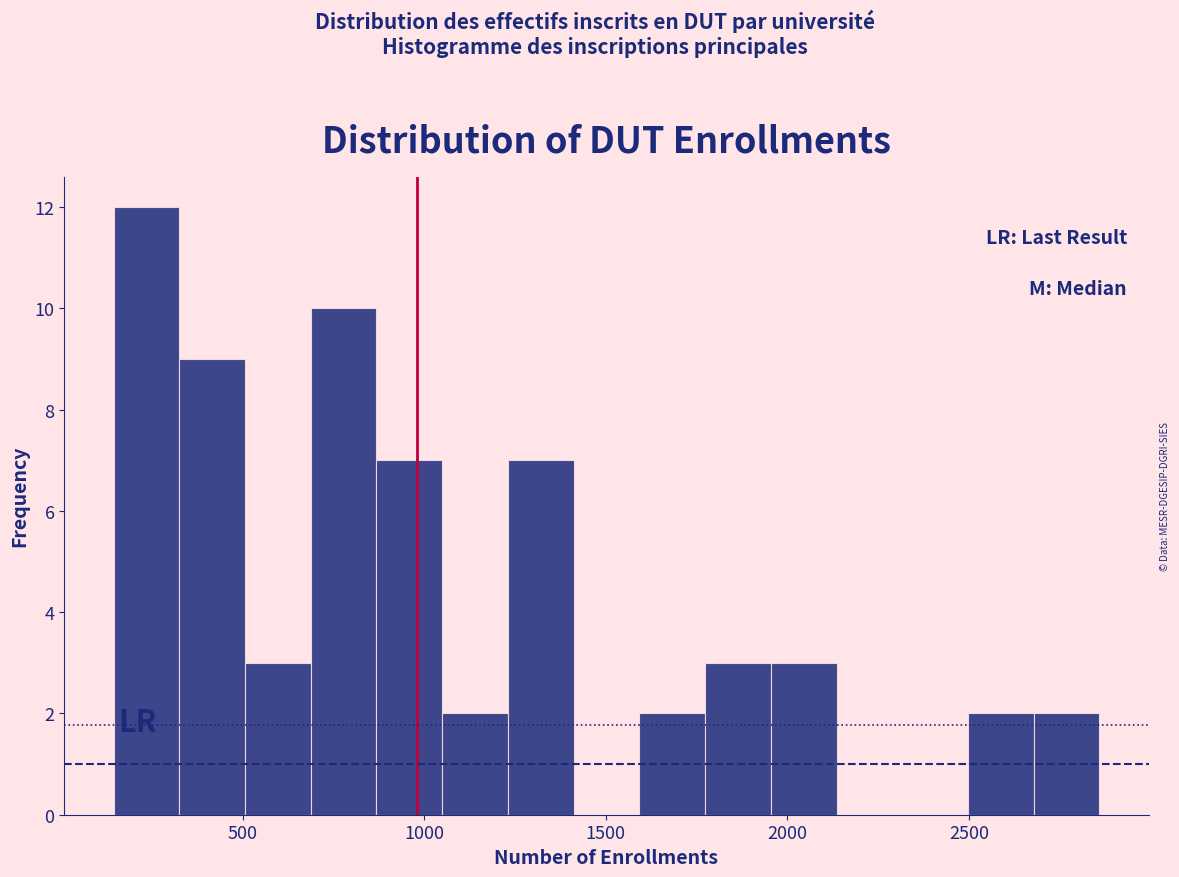

Read against the x-axis, roughly where is the centre of the tallest bar?

250